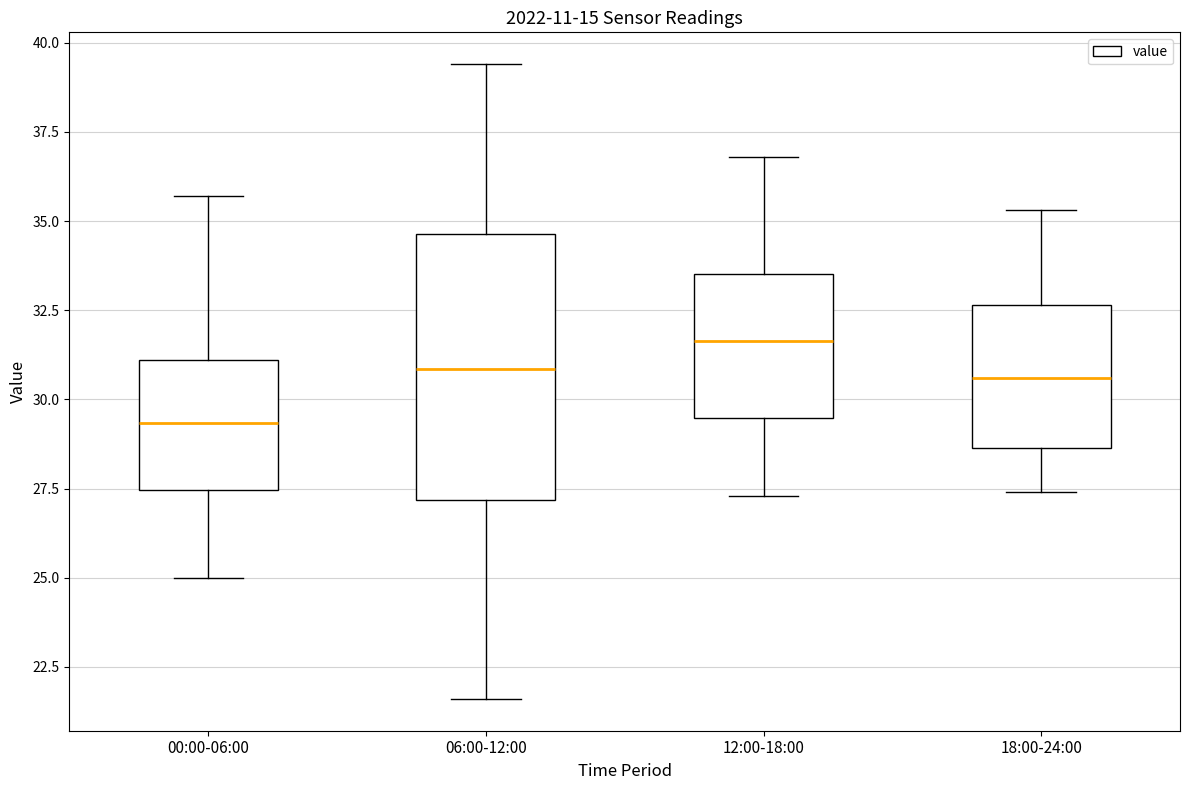

Reading left to right, transcribe this box plot: for each box, give where its median line is, the range the box spans, and where its two whiskers end, as read against the y-axis. The values are not printed on the chart, so give them approximately, as read against the axis.

00:00-06:00: median 29.5, box 27.5 to 31.0, whiskers 25.0 to 35.5
06:00-12:00: median 31.0, box 27.0 to 34.5, whiskers 21.5 to 39.5
12:00-18:00: median 31.5, box 29.5 to 33.5, whiskers 27.5 to 37.0
18:00-24:00: median 30.5, box 28.5 to 32.5, whiskers 27.5 to 35.5